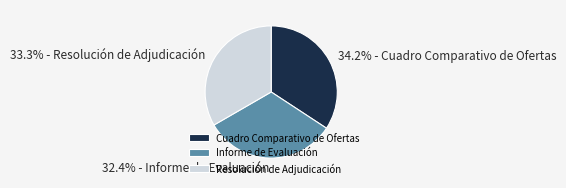

What is the largest slice in the pie chart?

Cuadro Comparativo de Ofertas